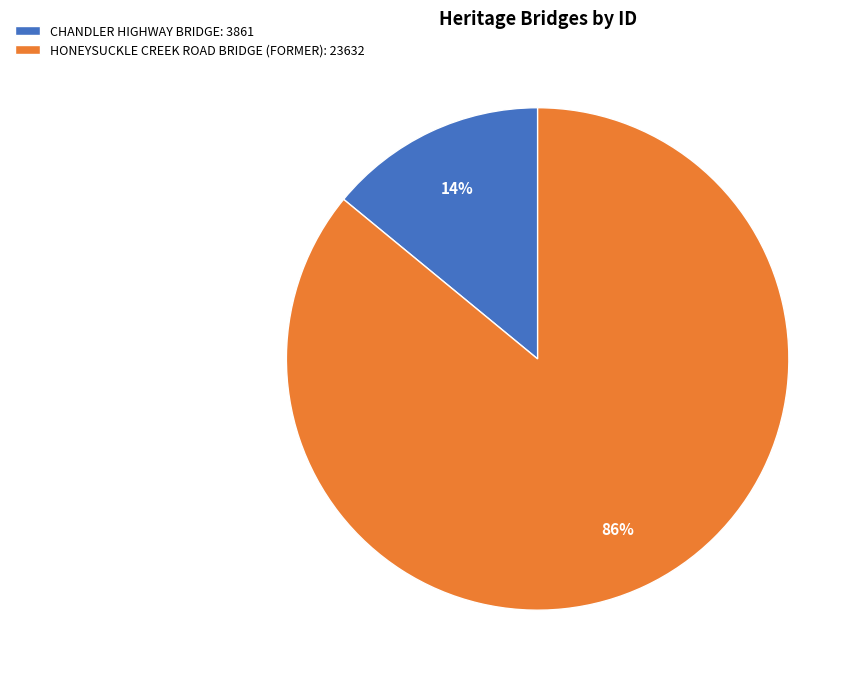

What is the smallest slice in the pie chart?

CHANDLER HIGHWAY BRIDGE